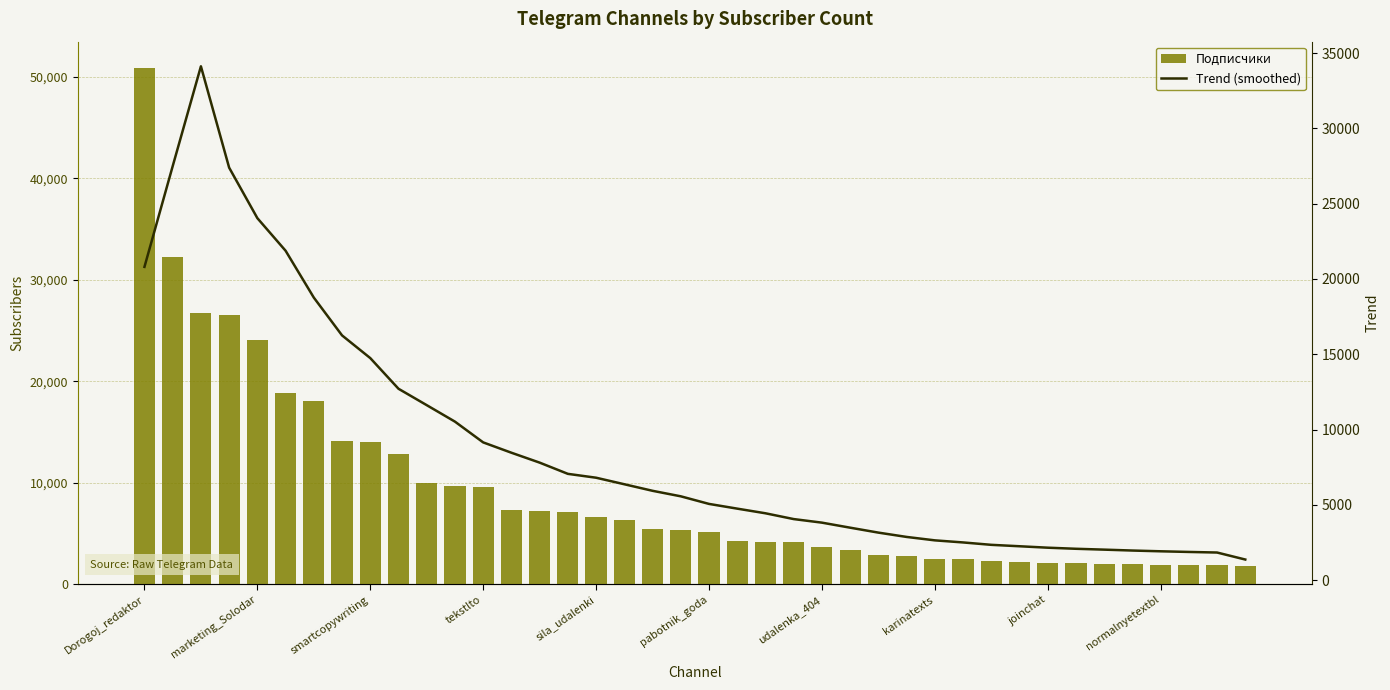

Is the value of Trend (smoothed) at 20 greater than the value of Подписчики at 25?

Yes